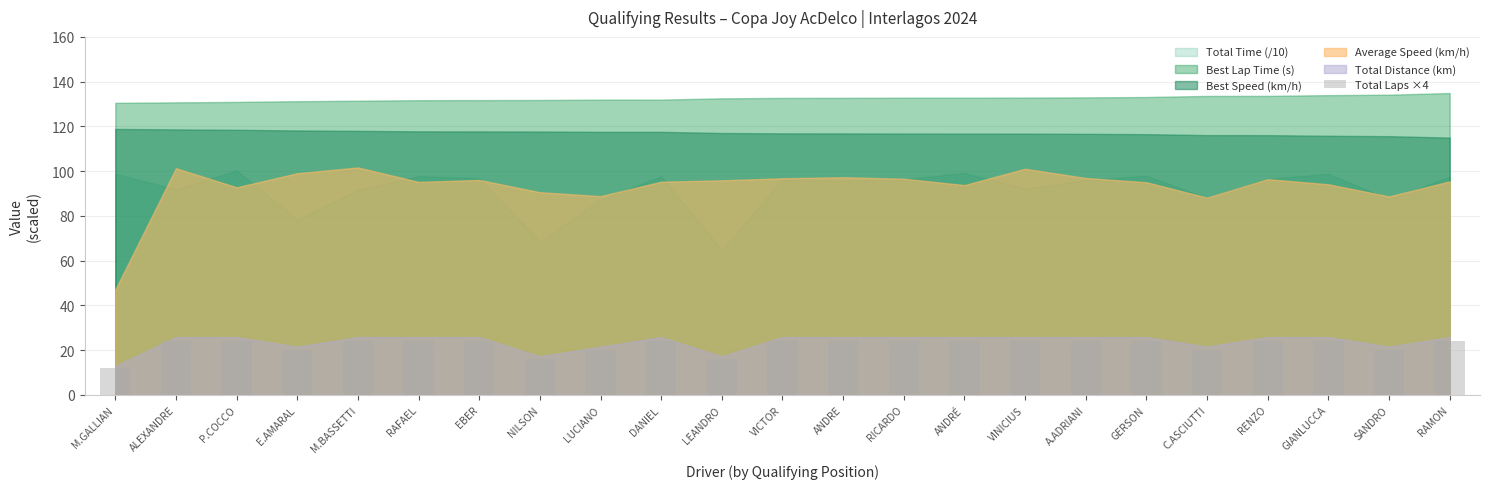

What is the label of the 15th bar from the right?

LUCIANO